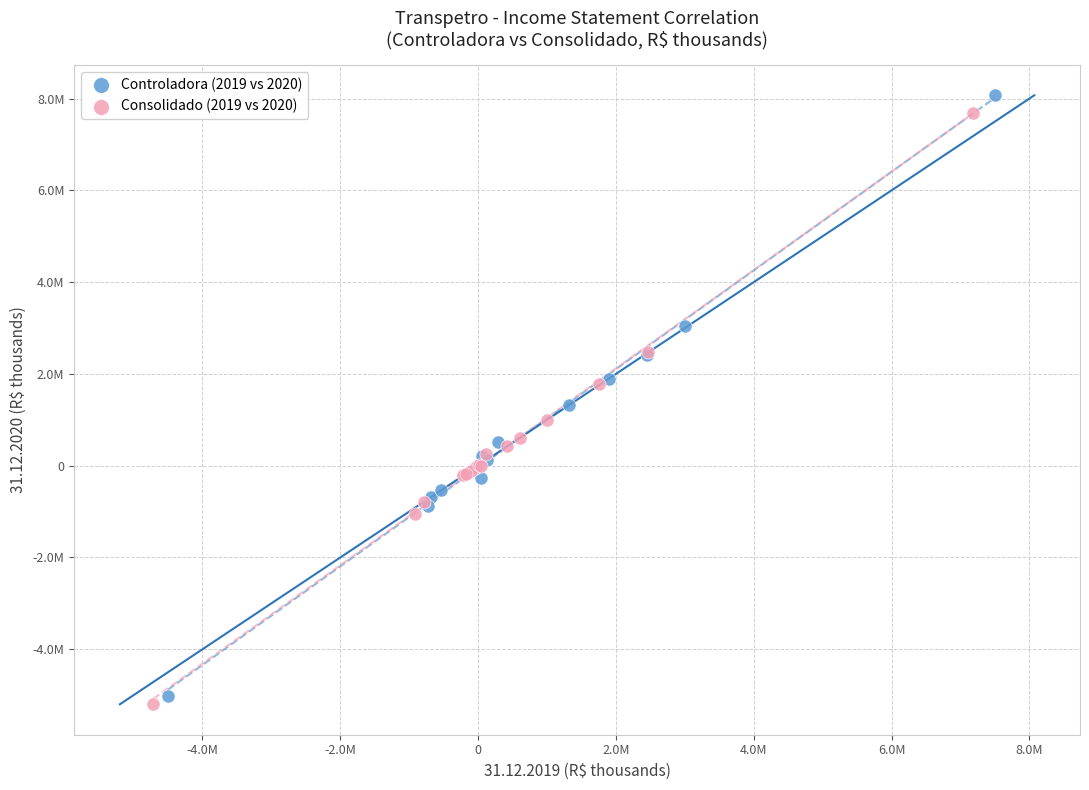

What are all the series names shown in the legend?

Controladora (2019 vs 2020), Consolidado (2019 vs 2020)